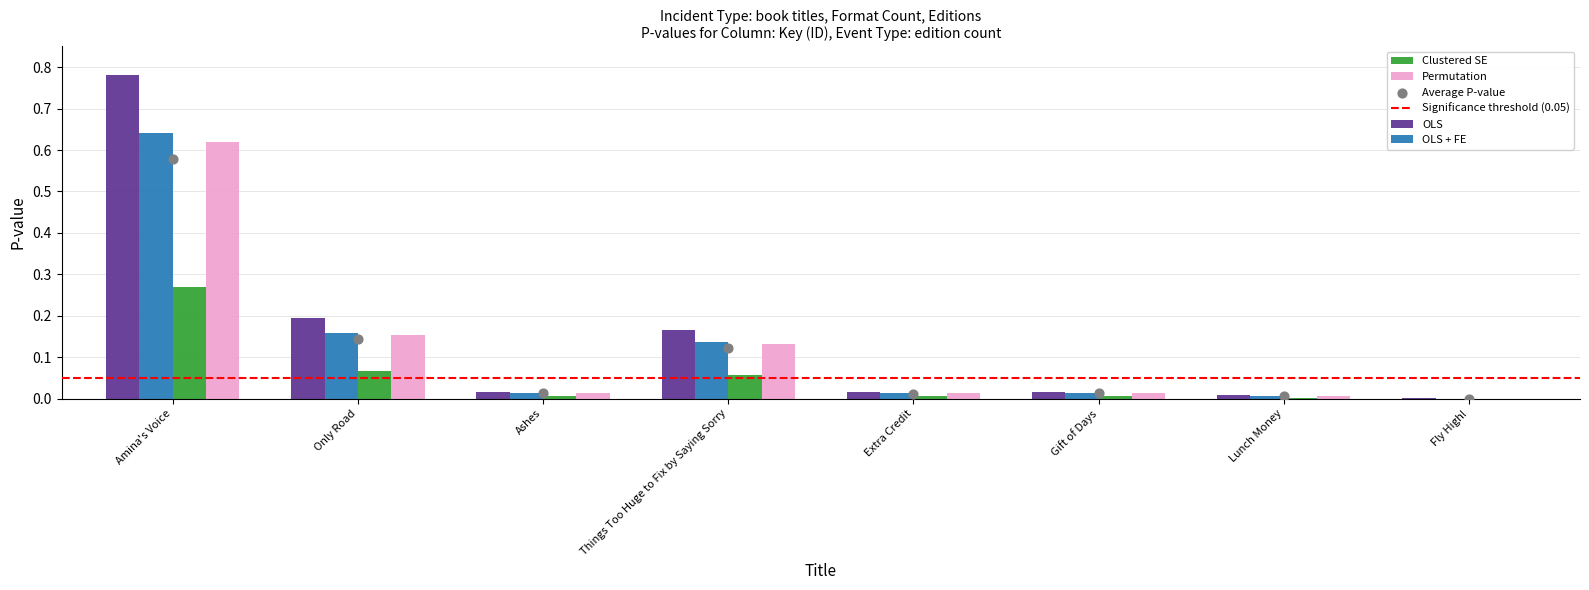

Which series contains the highest Y value?

OLS